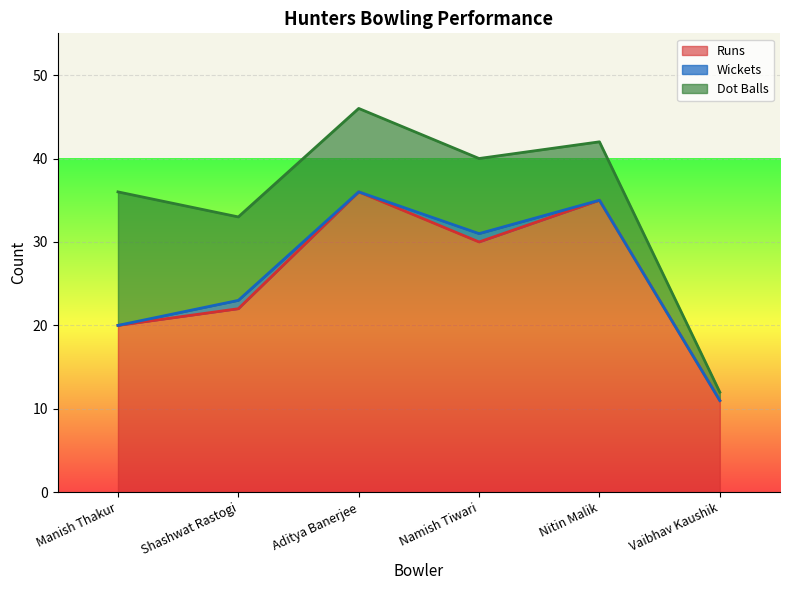

What position from the right is Namish Tiwari?

3